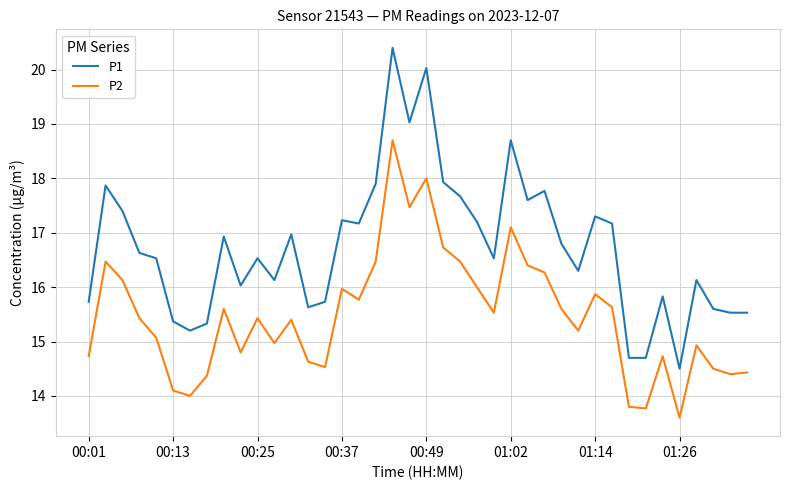

True or false: P1 and P2 cross at least once.

False